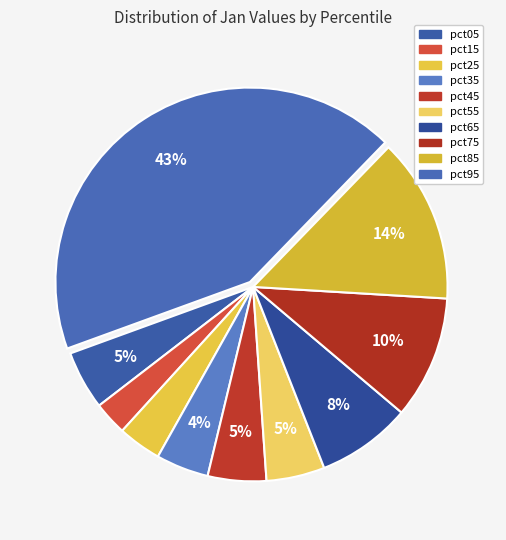

Do pct45 and pct75 together represent more than half of the pie?

No